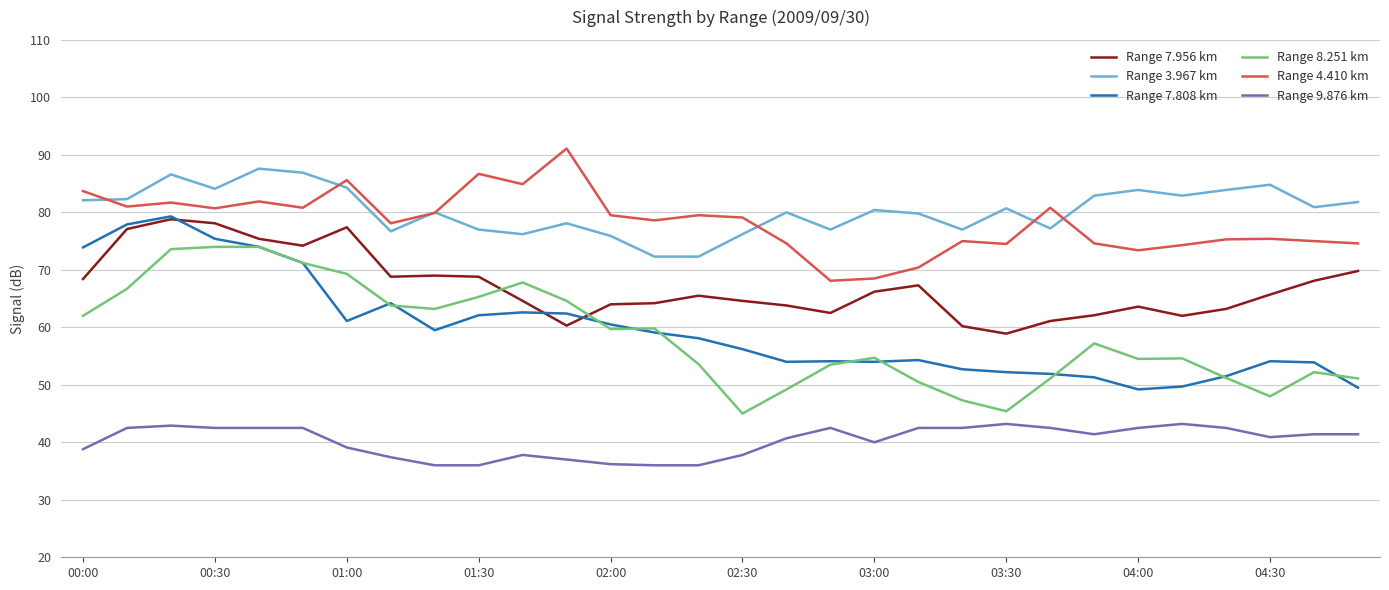

True or false: Range 9.876 km and Range 3.967 km cross at least once.

False